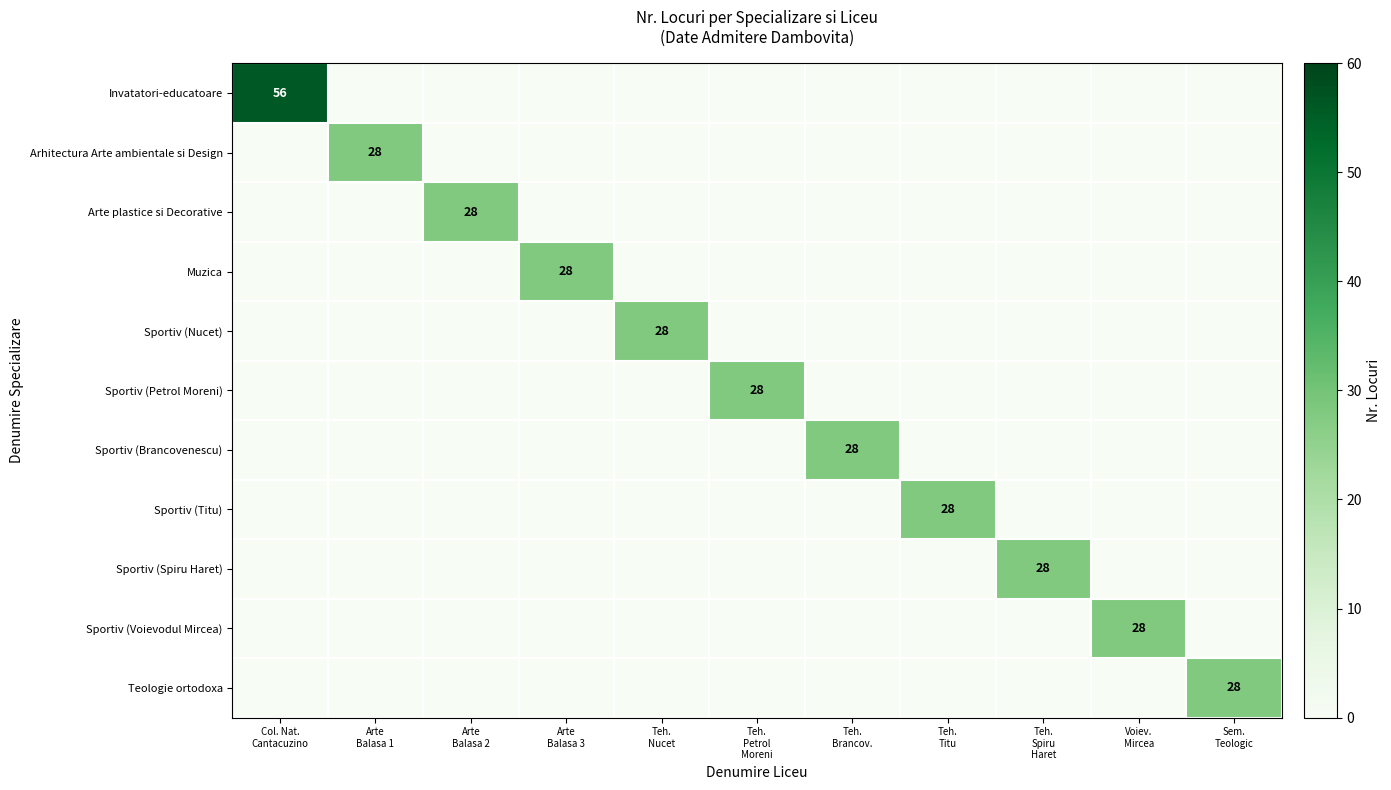

True or false: Sportiv (Voievodul Mircea) has a value of 17 at Col. Nat. Cantacuzino.

False